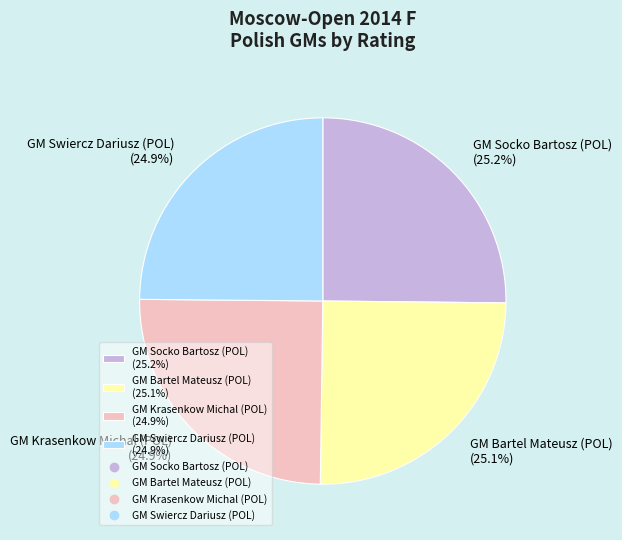

Approximately how many times larger is the value at GM Swiercz Dariusz (POL) (24.9%) compared to GM Socko Bartosz (POL) (25.2%)?

1.0